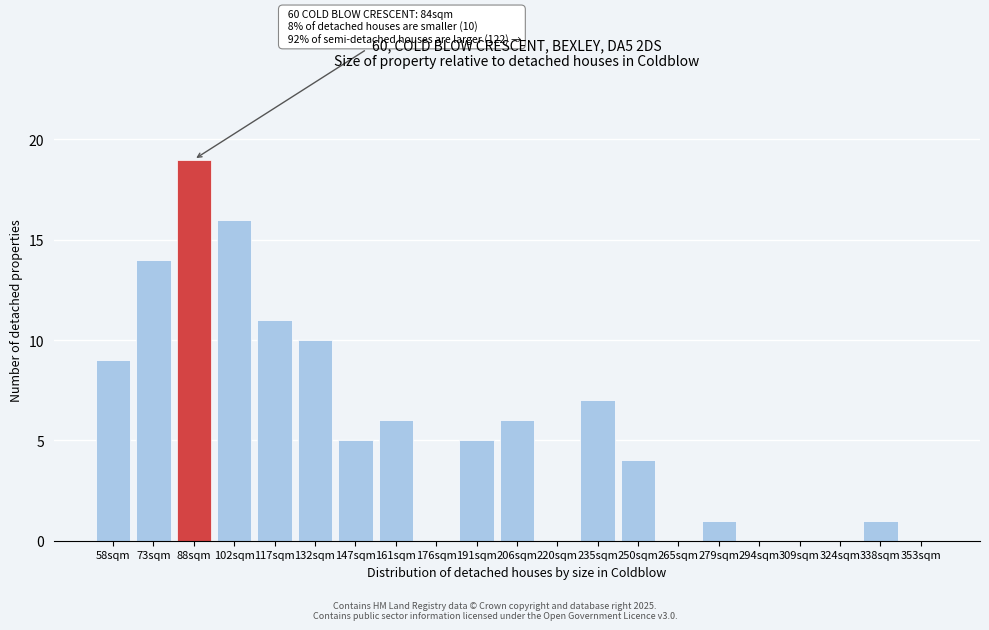

Reading left to right, transcribe all the data shown in this chart.

58sqm=9	73sqm=14	88sqm=19	102sqm=16	117sqm=11	132sqm=10	147sqm=5	161sqm=6	176sqm=0	191sqm=5	206sqm=6	220sqm=0	235sqm=7	250sqm=4	265sqm=0	279sqm=1	294sqm=0	309sqm=0	324sqm=0	338sqm=1	353sqm=0